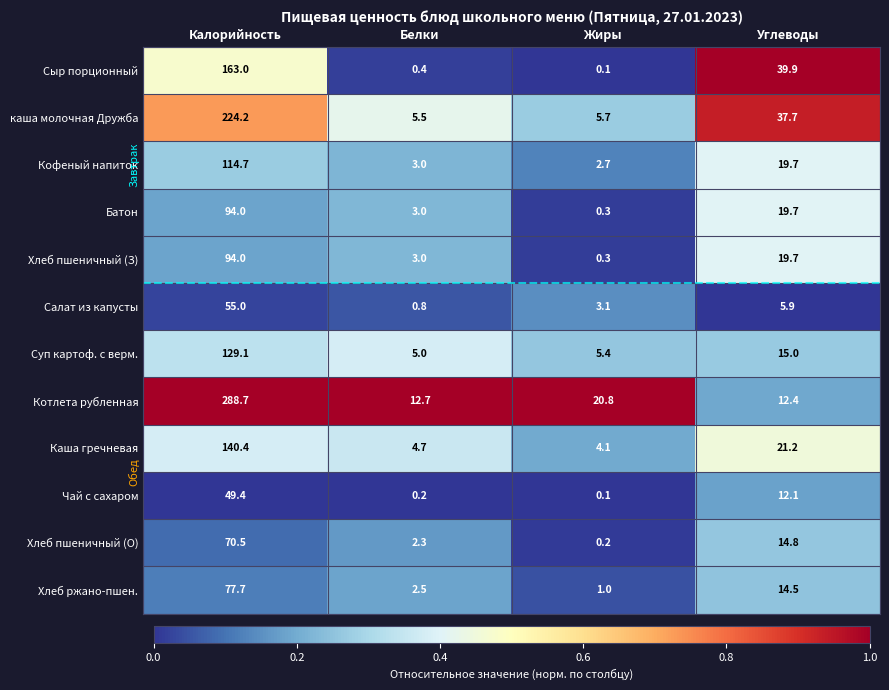

What is the lowest value of the Батон series?

0.3